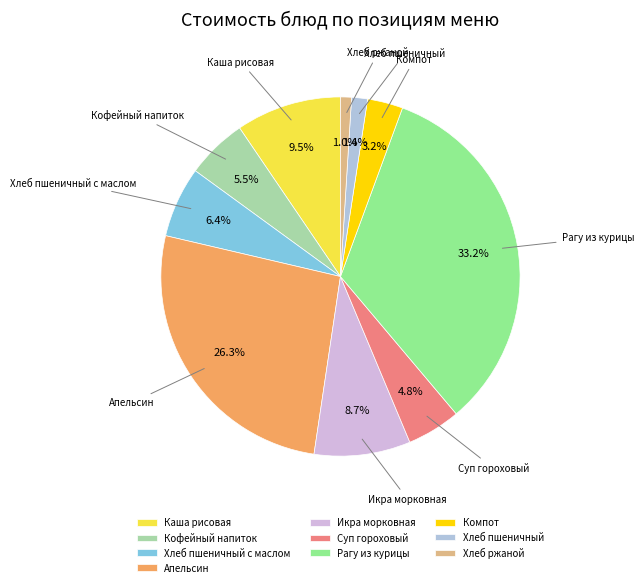

To the nearest percent, what portion does Икра морковная represent?

9%